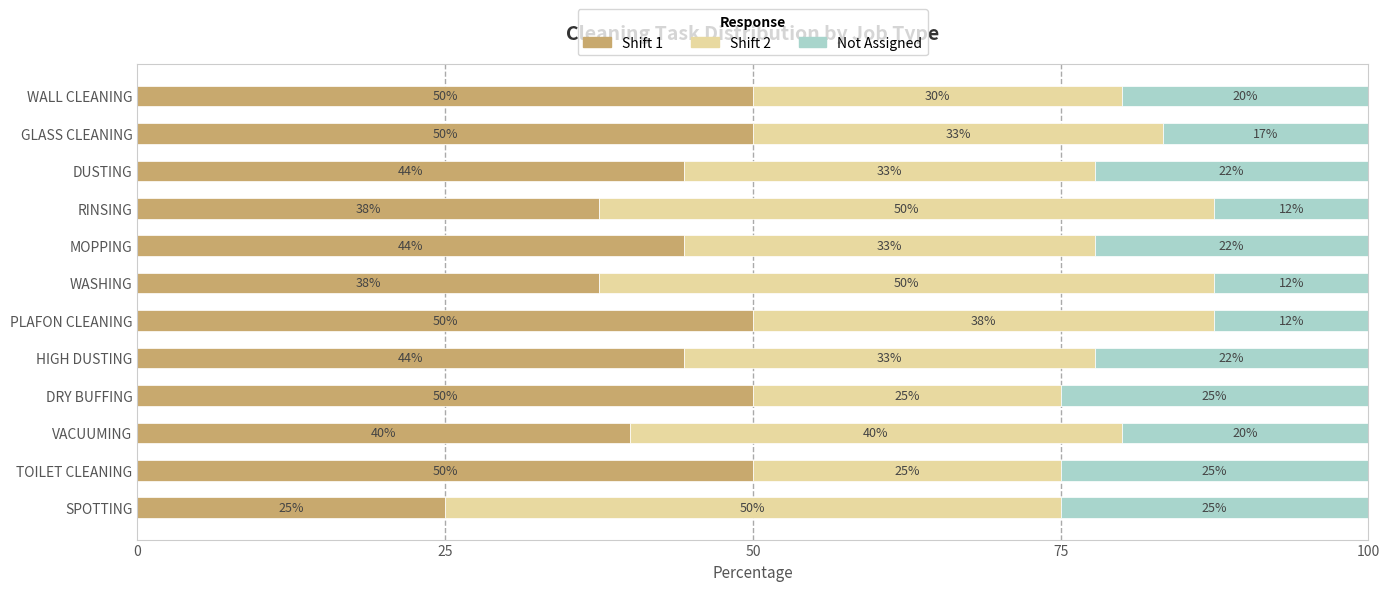

What is the total value across all series at VACUUMING?

100.0